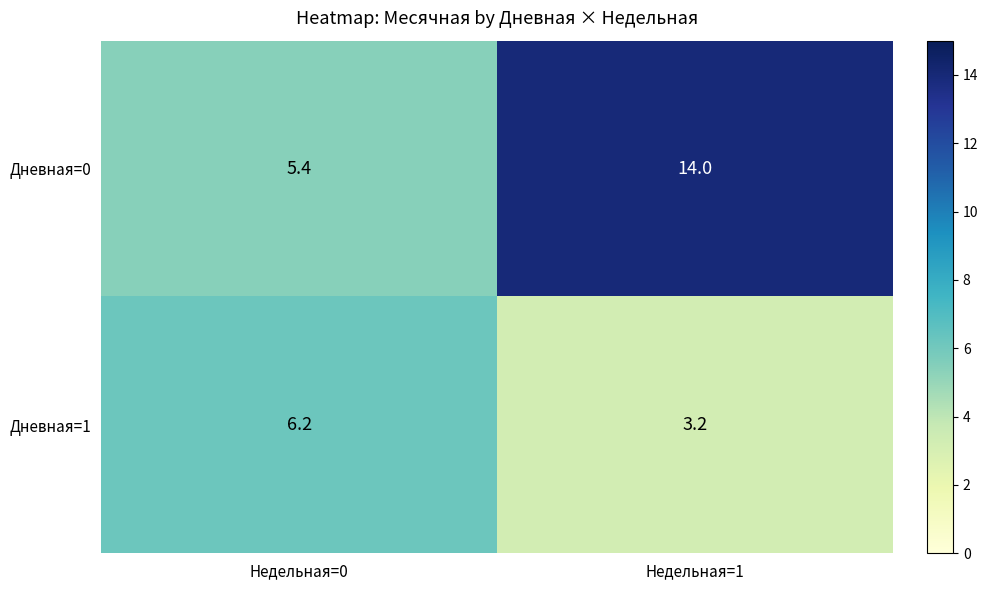

The value of Дневная=0 at Недельная=0 is 7.7. True or false?

False